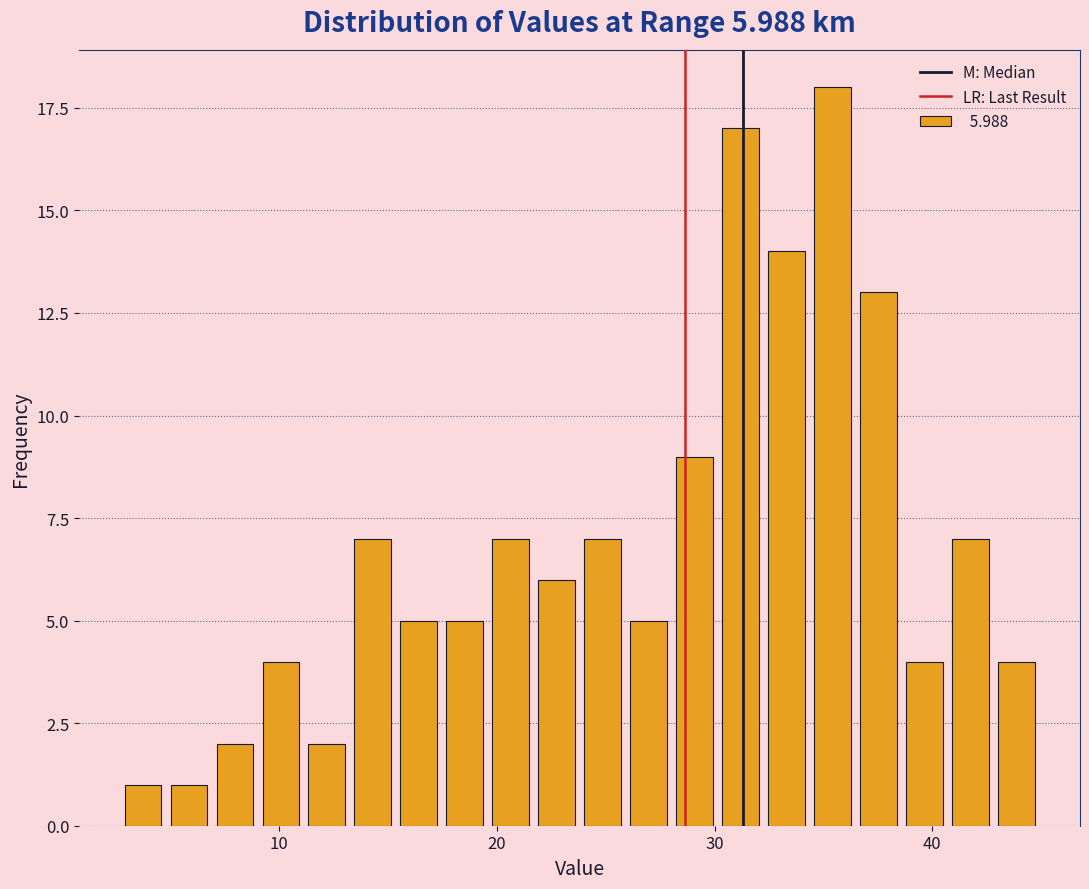

Read against the x-axis, roughly where is the centre of the tallest bar?

35